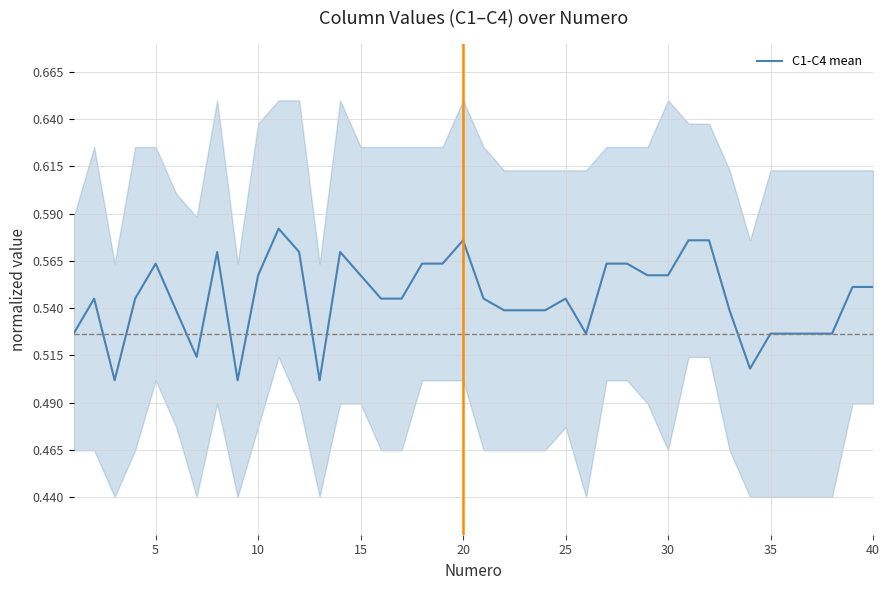

What is the value of the 17th point from the left?

0.5